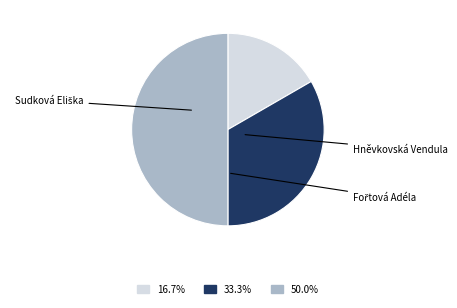

Does Fořtová Adéla account for over 50% of the chart?

No